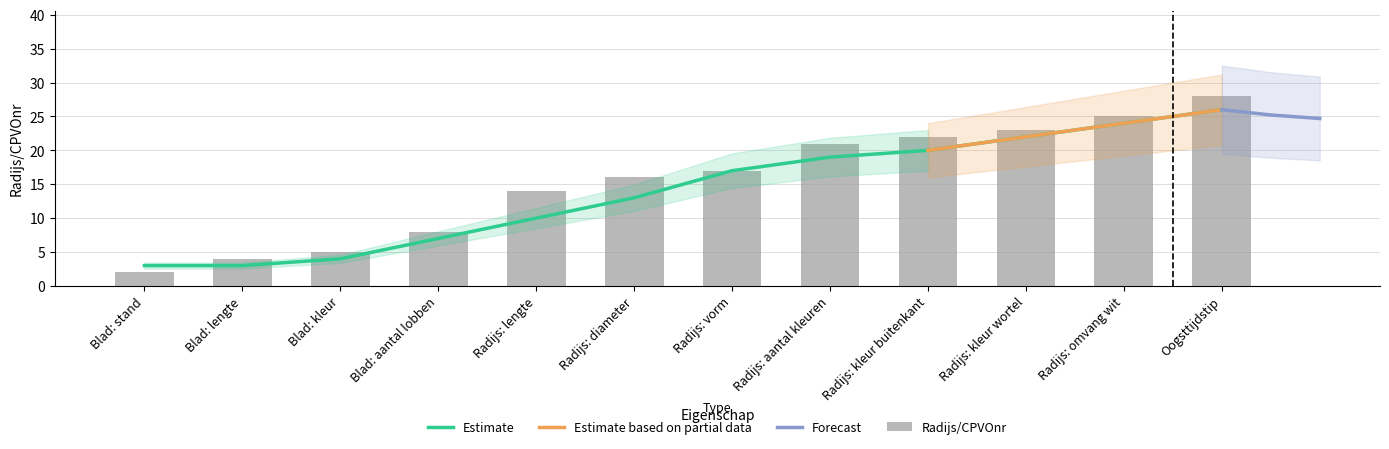

How many data points does each series have?

12